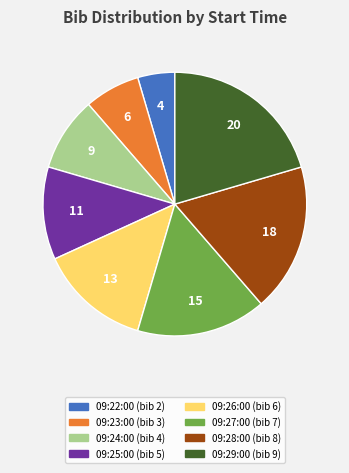

Is the sum of 09:24:00 (bib 4) and 09:23:00 (bib 3) greater than half?

No